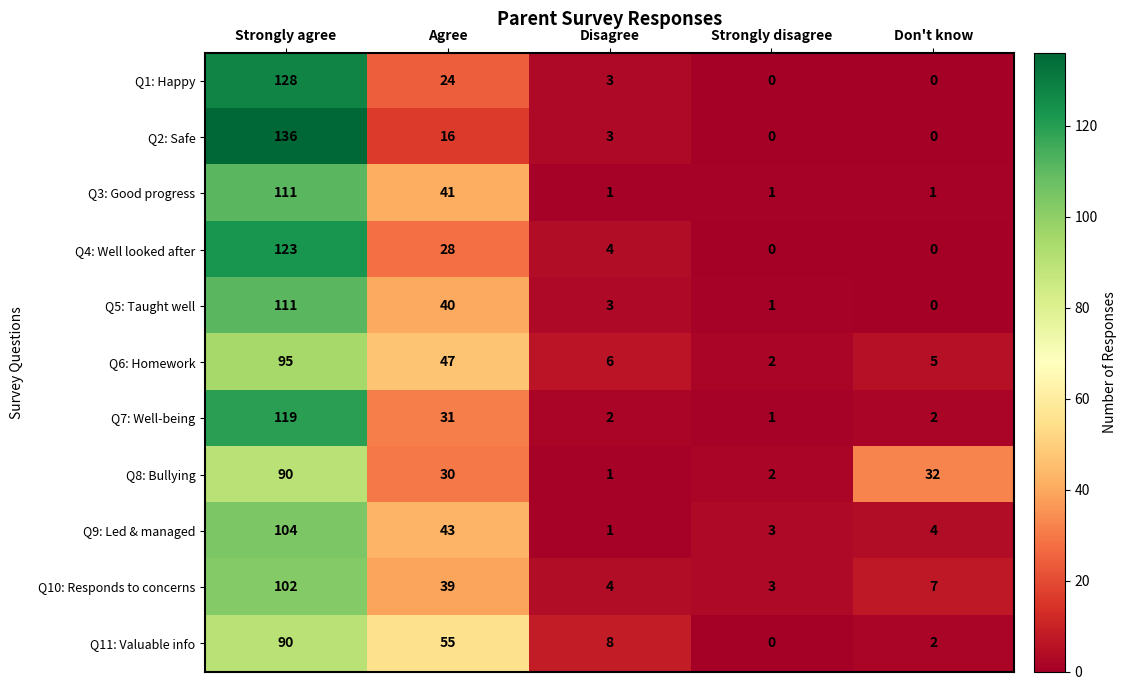

Which series has the largest range (max minus min)?

Q2: Safe